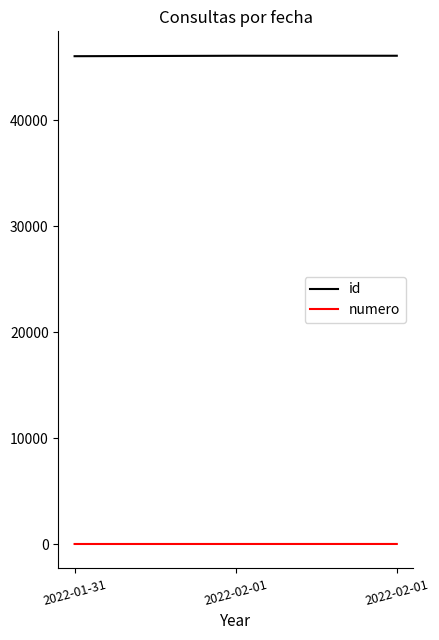

What is the value of the id point at the 1st from the left?

46069